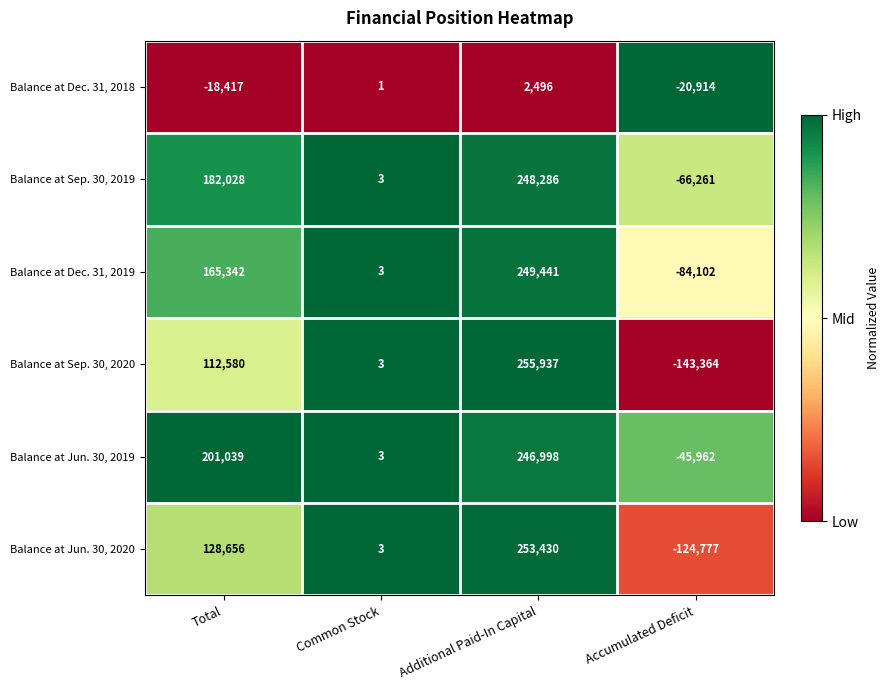

Where is Balance at Dec. 31, 2019 nearest to the value 82669?

Common Stock